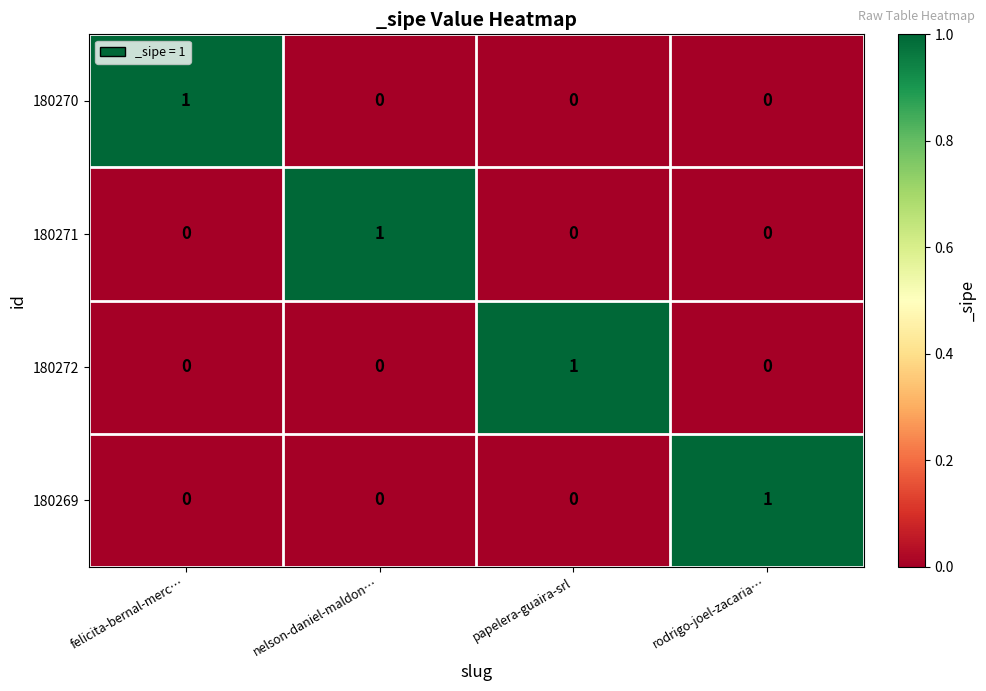

Reading left to right, list all the values displayed in this chart.

180270: felicita-bernal-merc…=1	nelson-daniel-maldon…=0	papelera-guaira-srl=0	rodrigo-joel-zacaria…=0
180271: felicita-bernal-merc…=0	nelson-daniel-maldon…=1	papelera-guaira-srl=0	rodrigo-joel-zacaria…=0
180272: felicita-bernal-merc…=0	nelson-daniel-maldon…=0	papelera-guaira-srl=1	rodrigo-joel-zacaria…=0
180269: felicita-bernal-merc…=0	nelson-daniel-maldon…=0	papelera-guaira-srl=0	rodrigo-joel-zacaria…=1